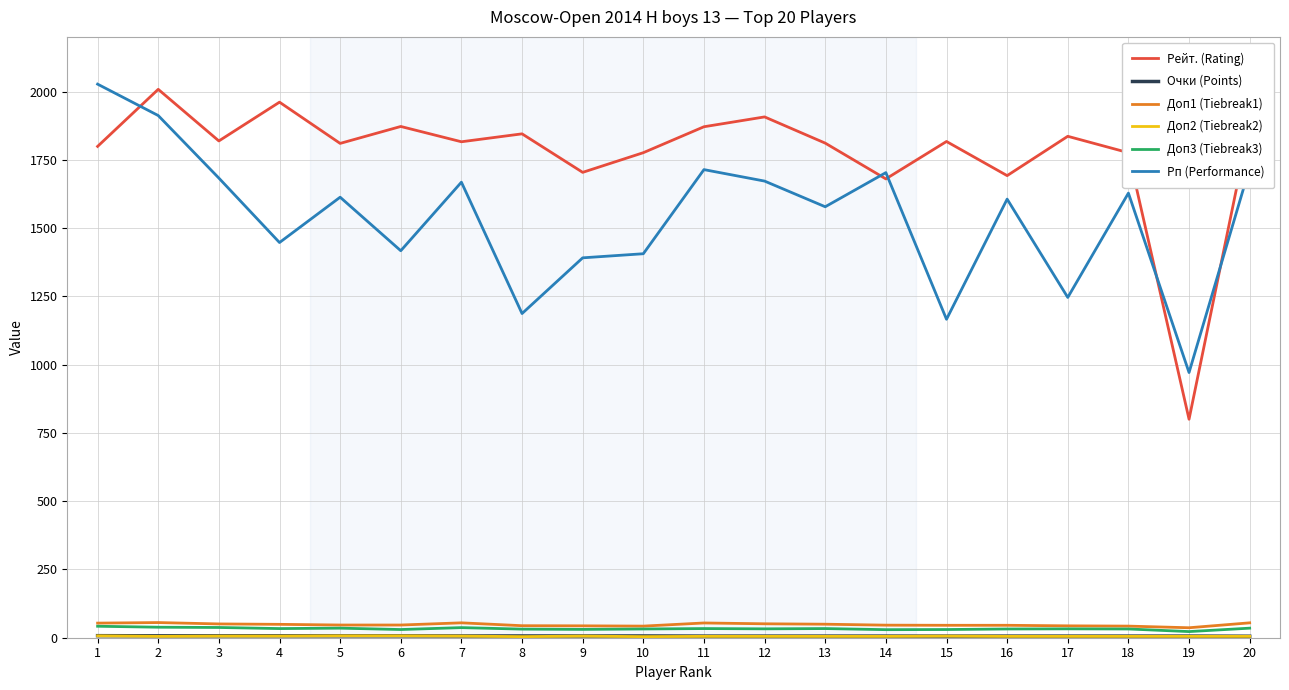

How many series are shown in this chart?

6